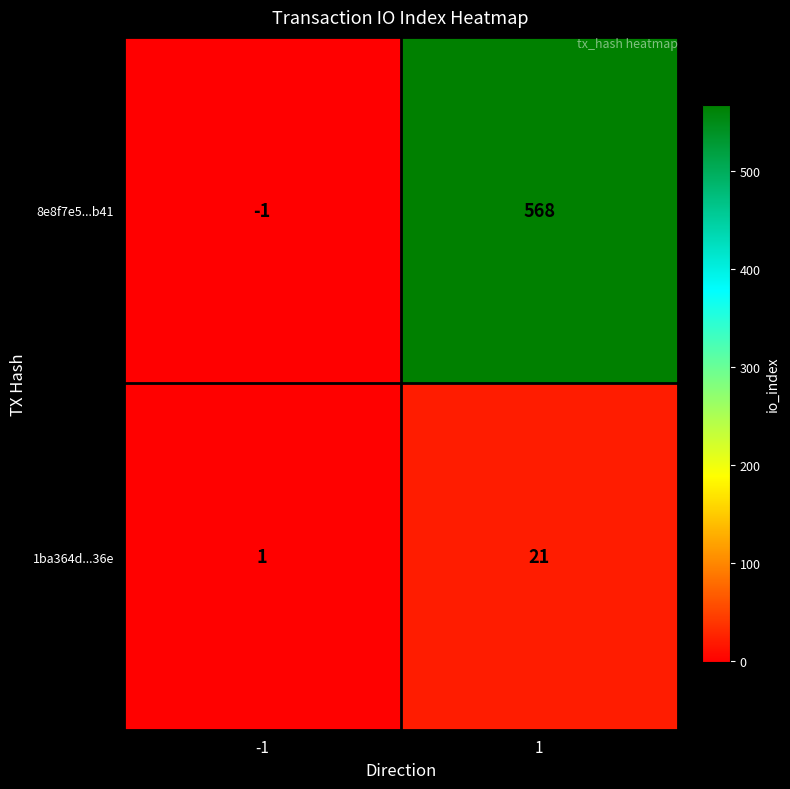

What is the difference between the maximum and minimum values in the 8e8f7e5...b41 series?

569